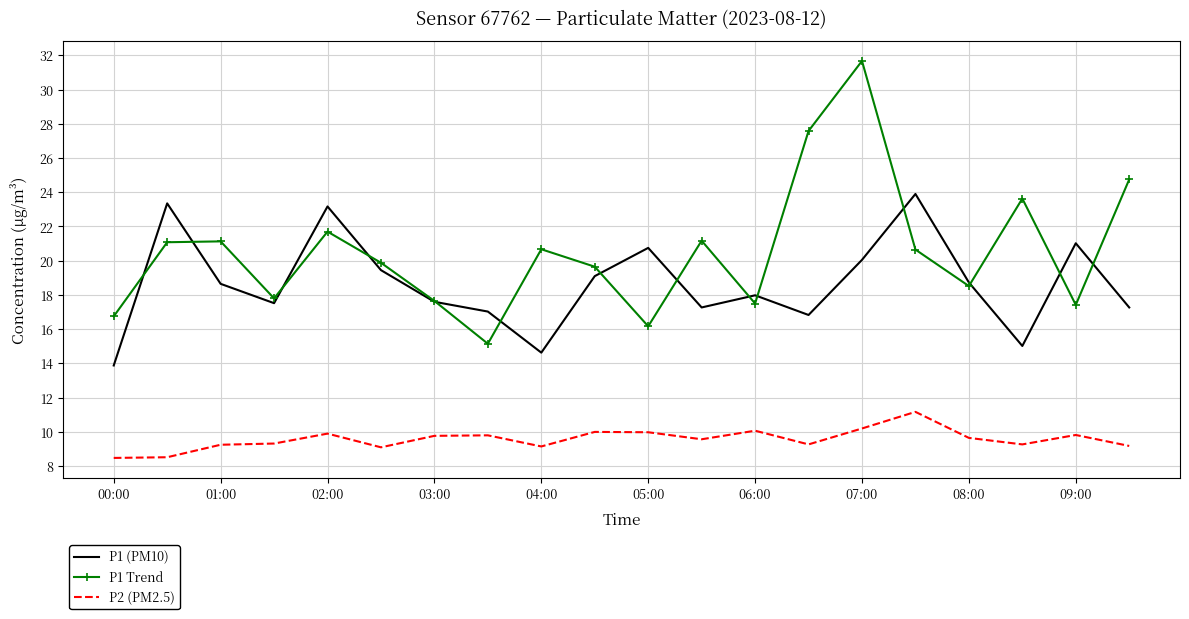

At how many categories does at least one series exceed 22?

7